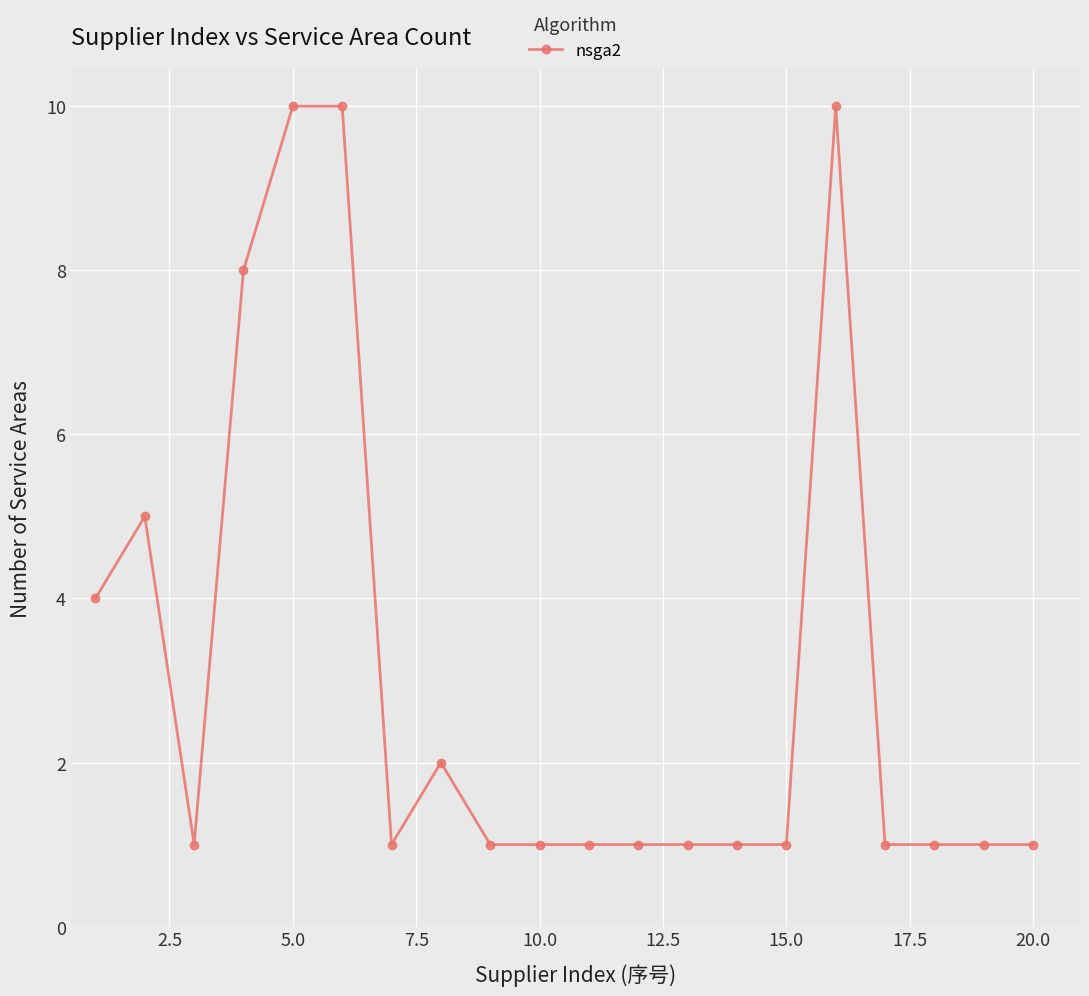

What is the greatest value displayed?

10